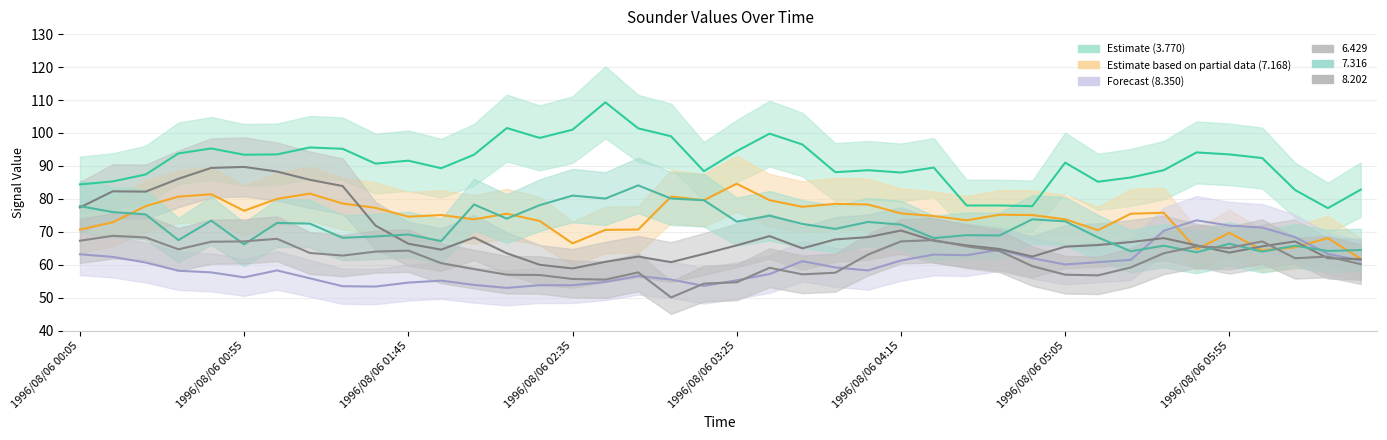

Rank the series at 1996/08/06 00:35 from highest to lowest value.

3.770, 6.429, 7.168, 7.316, 8.202, 8.350